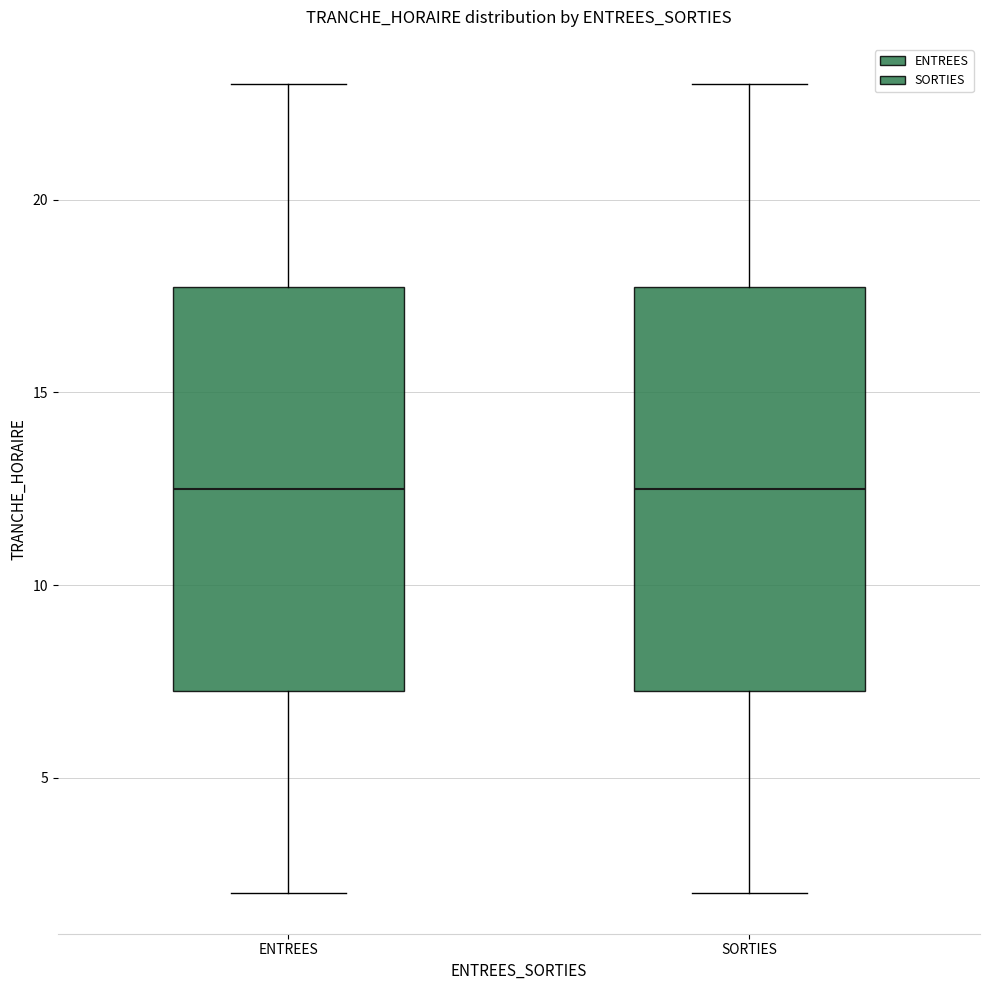

Reading left to right, transcribe this box plot: for each box, give where its median line is, the range the box spans, and where its two whiskers end, as read against the y-axis. The values are not printed on the chart, so give them approximately, as read against the axis.

ENTREES: median 12.5, box 7.5 to 18.0, whiskers 2.0 to 23.0
SORTIES: median 12.5, box 7.5 to 18.0, whiskers 2.0 to 23.0